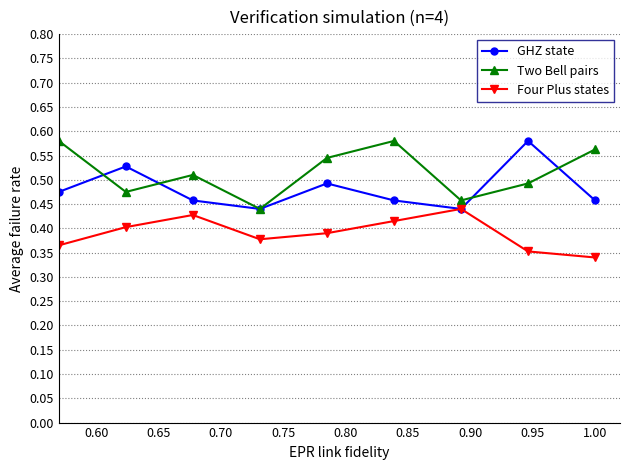

Rank the series by their average value, from highest to lowest.

Two Bell pairs, GHZ state, Four Plus states